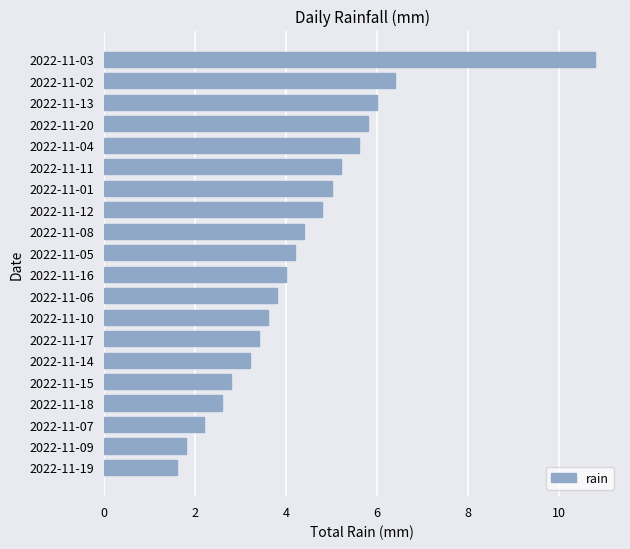

List the labels in order of value, smallest first.

2022-11-19, 2022-11-09, 2022-11-07, 2022-11-18, 2022-11-15, 2022-11-14, 2022-11-17, 2022-11-10, 2022-11-06, 2022-11-16, 2022-11-05, 2022-11-08, 2022-11-12, 2022-11-01, 2022-11-11, 2022-11-04, 2022-11-20, 2022-11-13, 2022-11-02, 2022-11-03